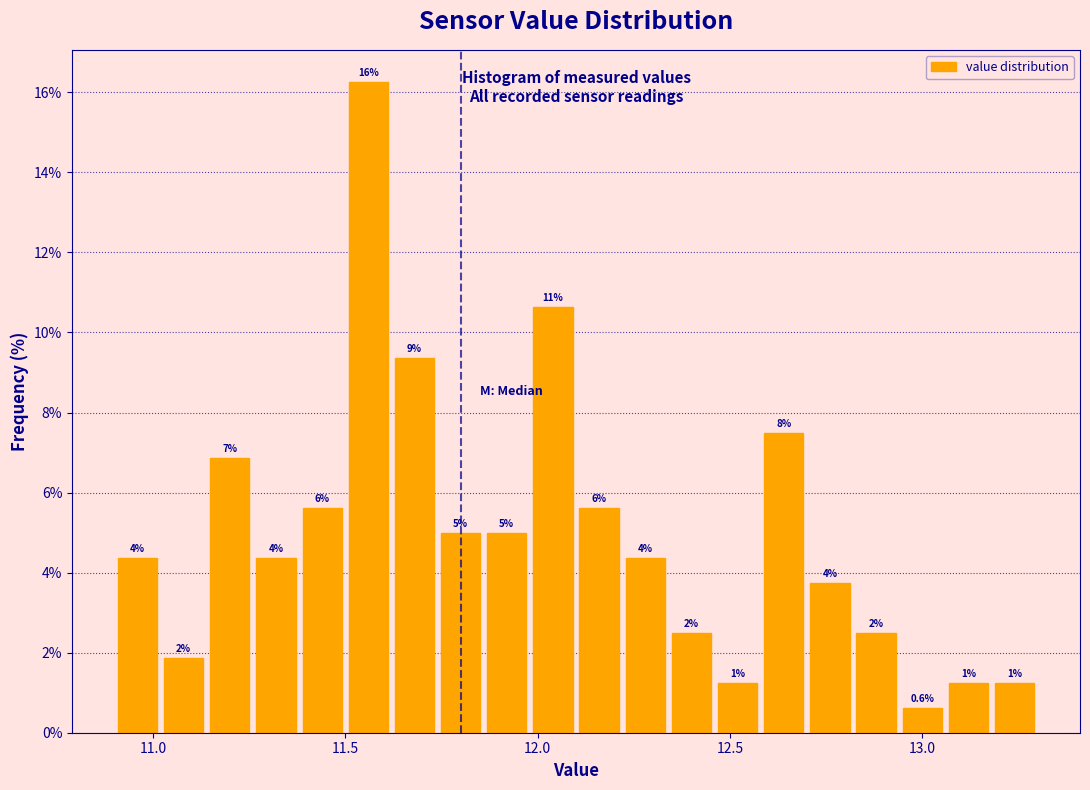

Read against the x-axis, roughly where is the centre of the tallest bar?

11.55